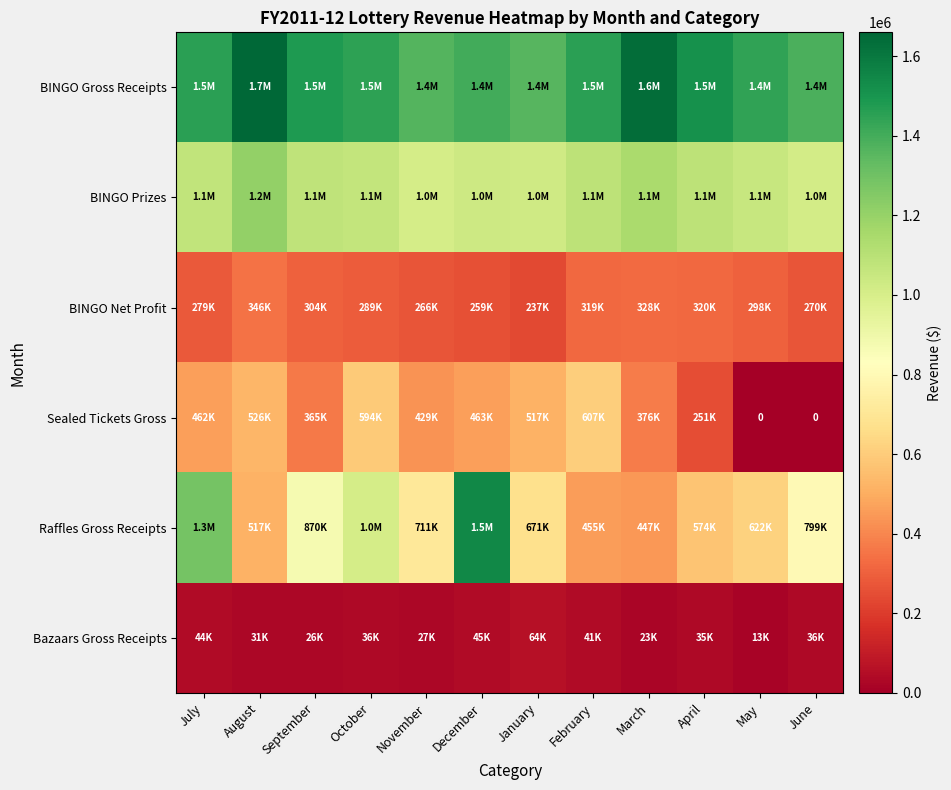

Which category has the lowest value across all series?

May